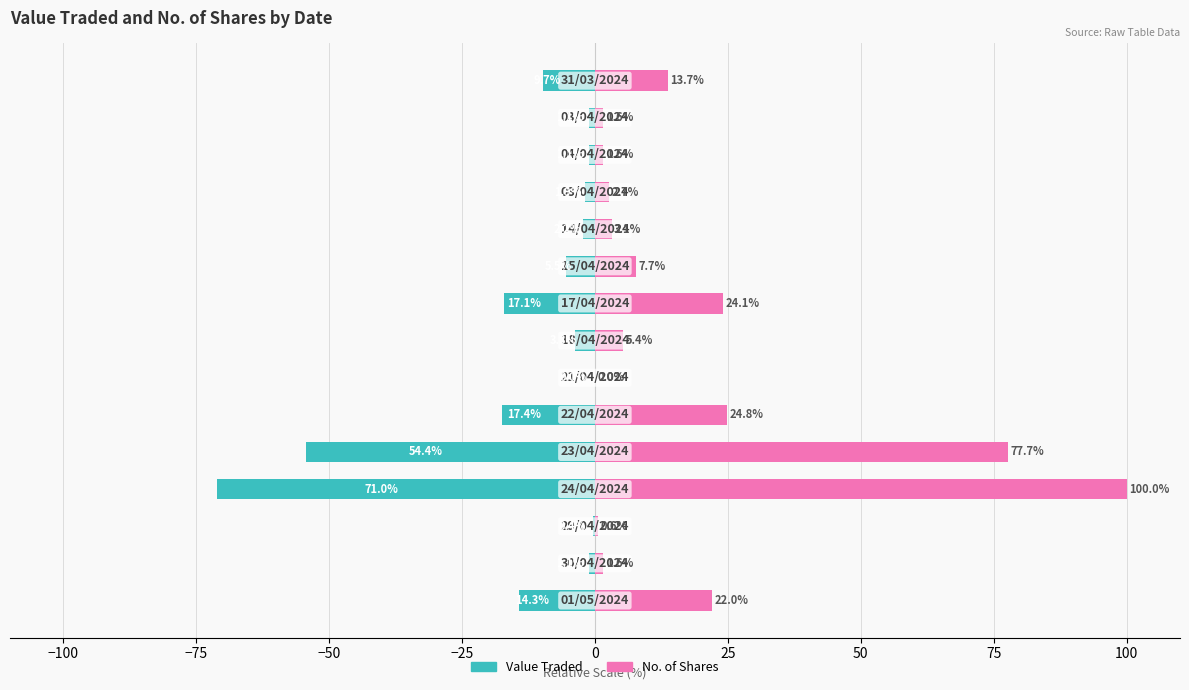

Which series has the largest total across all categories?

No. of Shares